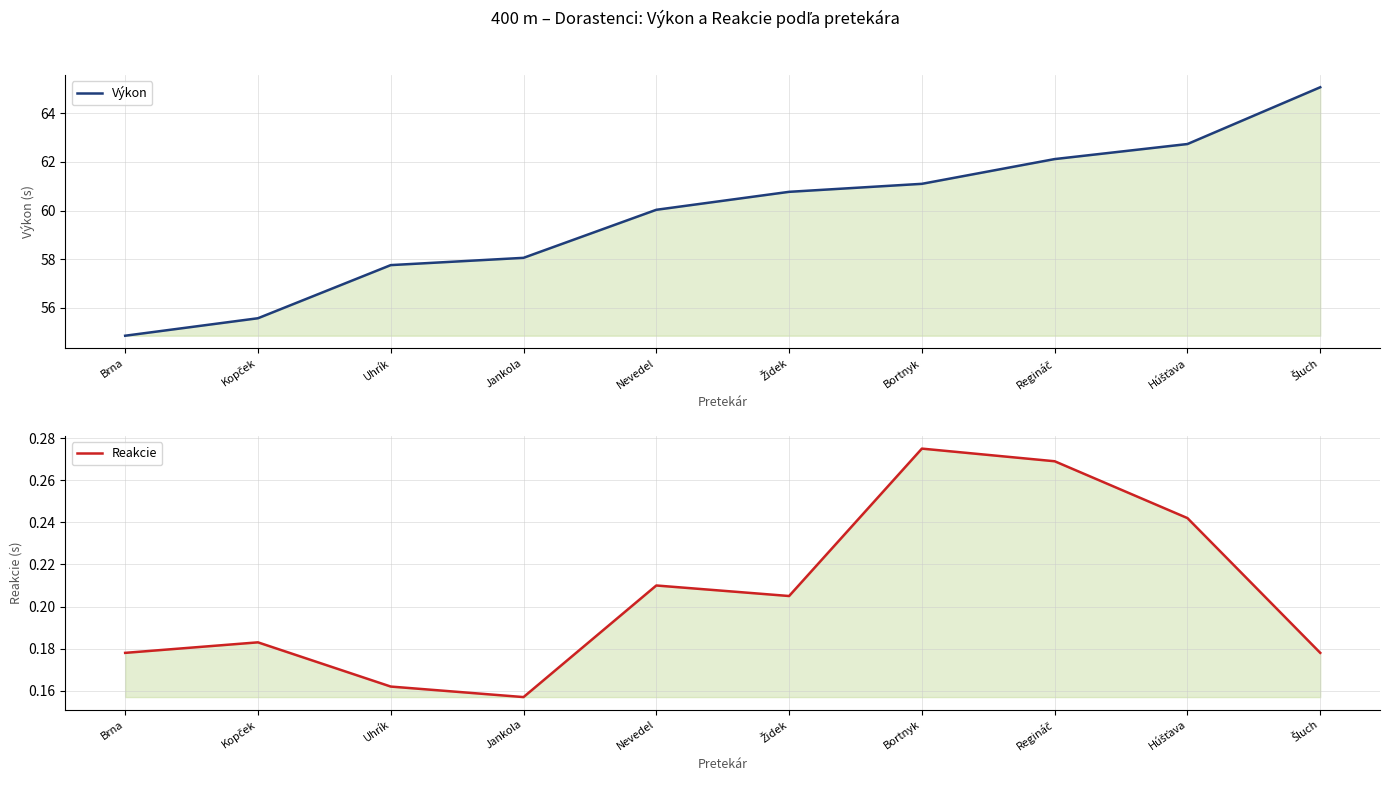

Read the Reakcie value at Brna.

0.2